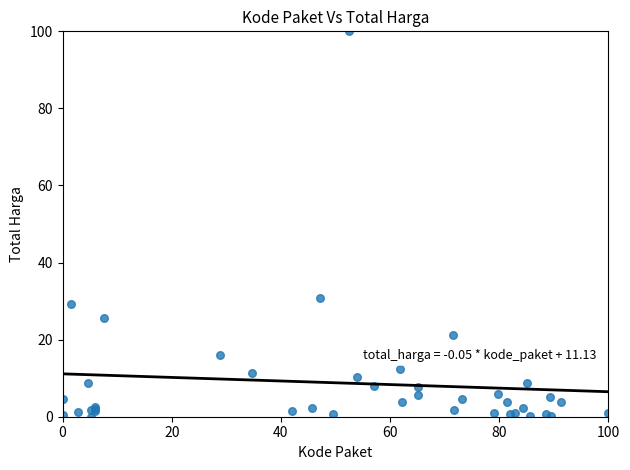

What Y value in the scatter plot is closest to 50?

30.8